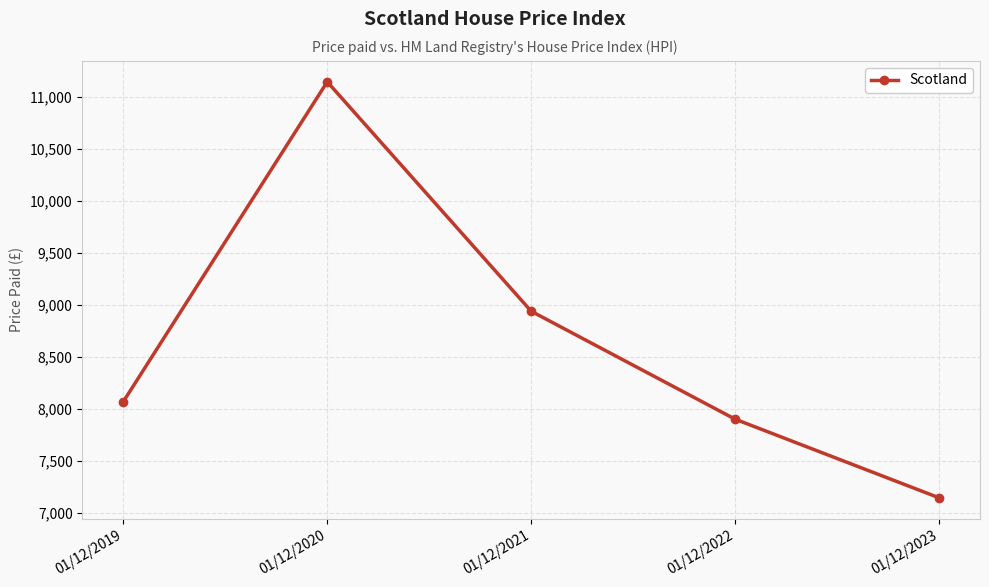

At which label is the value closest to 9148?

01/12/2021